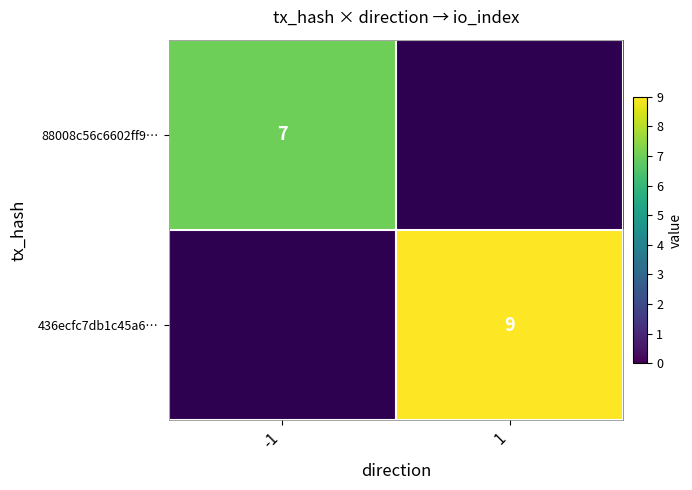

The 436ecfc7db1c45a6… series shows 13 at 1. True or false?

False